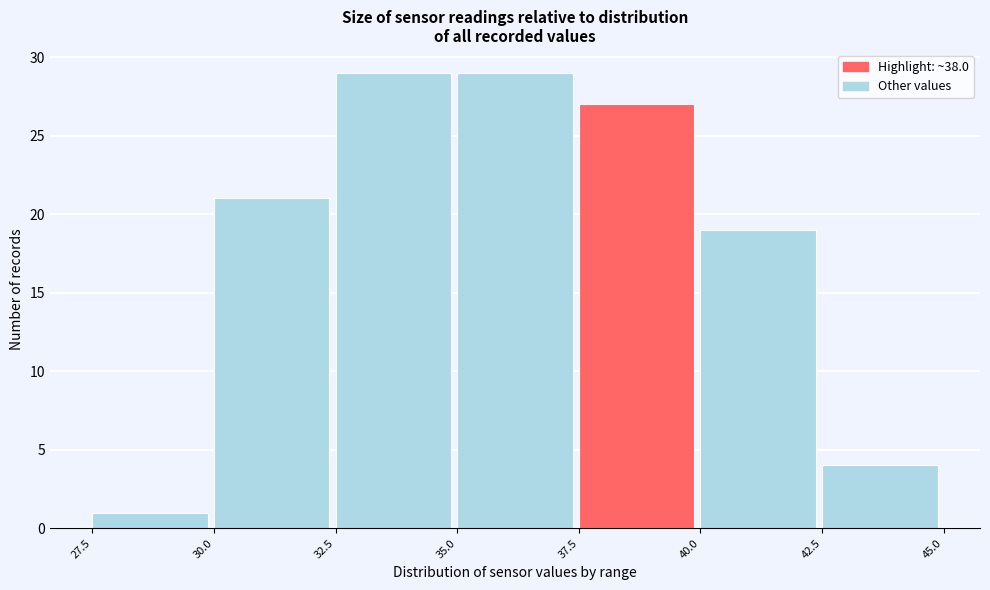

Reading left to right, list every bar in this chart as the range it spans on the x-axis followed by its height. The values are not printed on the chart, so give them approximately, as read against the axis.

27.5 to 30.0: 1
30.0 to 32.5: 21
32.5 to 35.0: 29
35.0 to 37.5: 29
37.5 to 40.0: 27
40.0 to 42.5: 19
42.5 to 45.0: 4